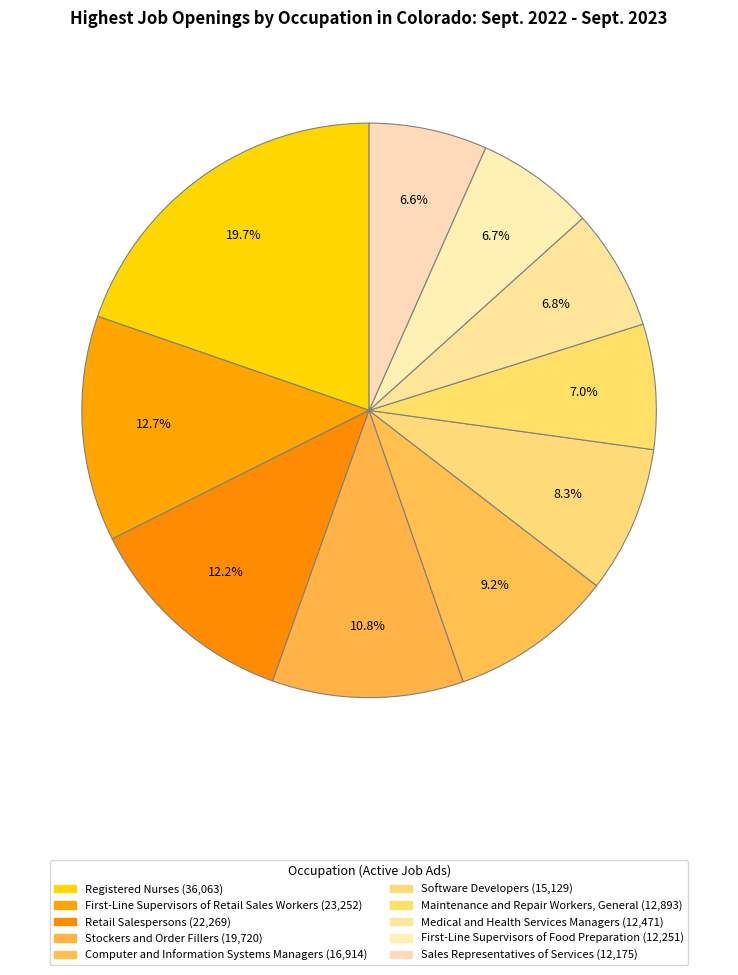

What is the largest slice in the pie chart?

Registered Nurses